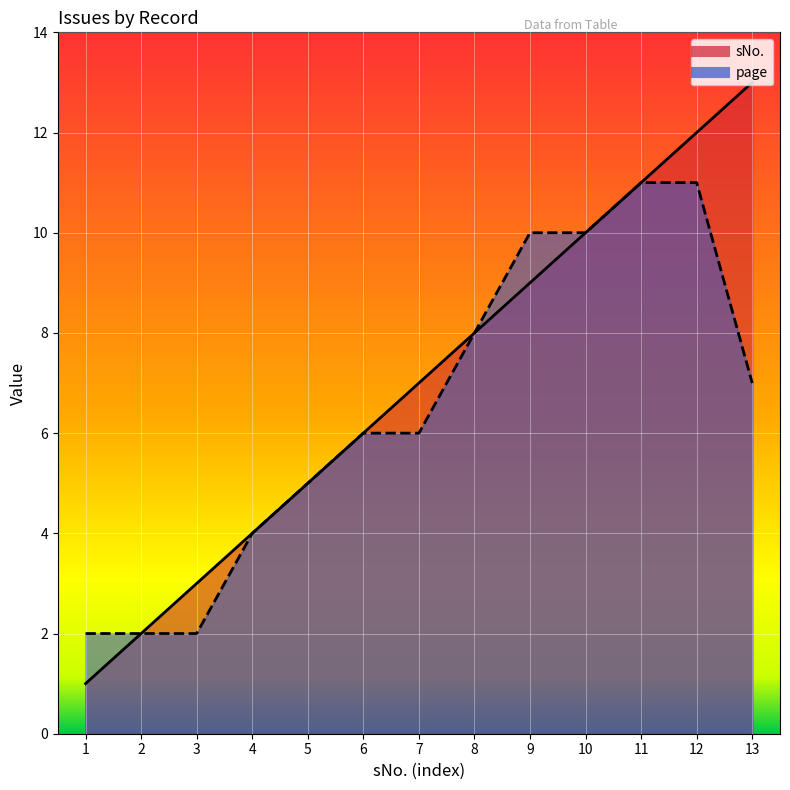

Is the value of sNo. at 9 greater than the value of page at 9?

No